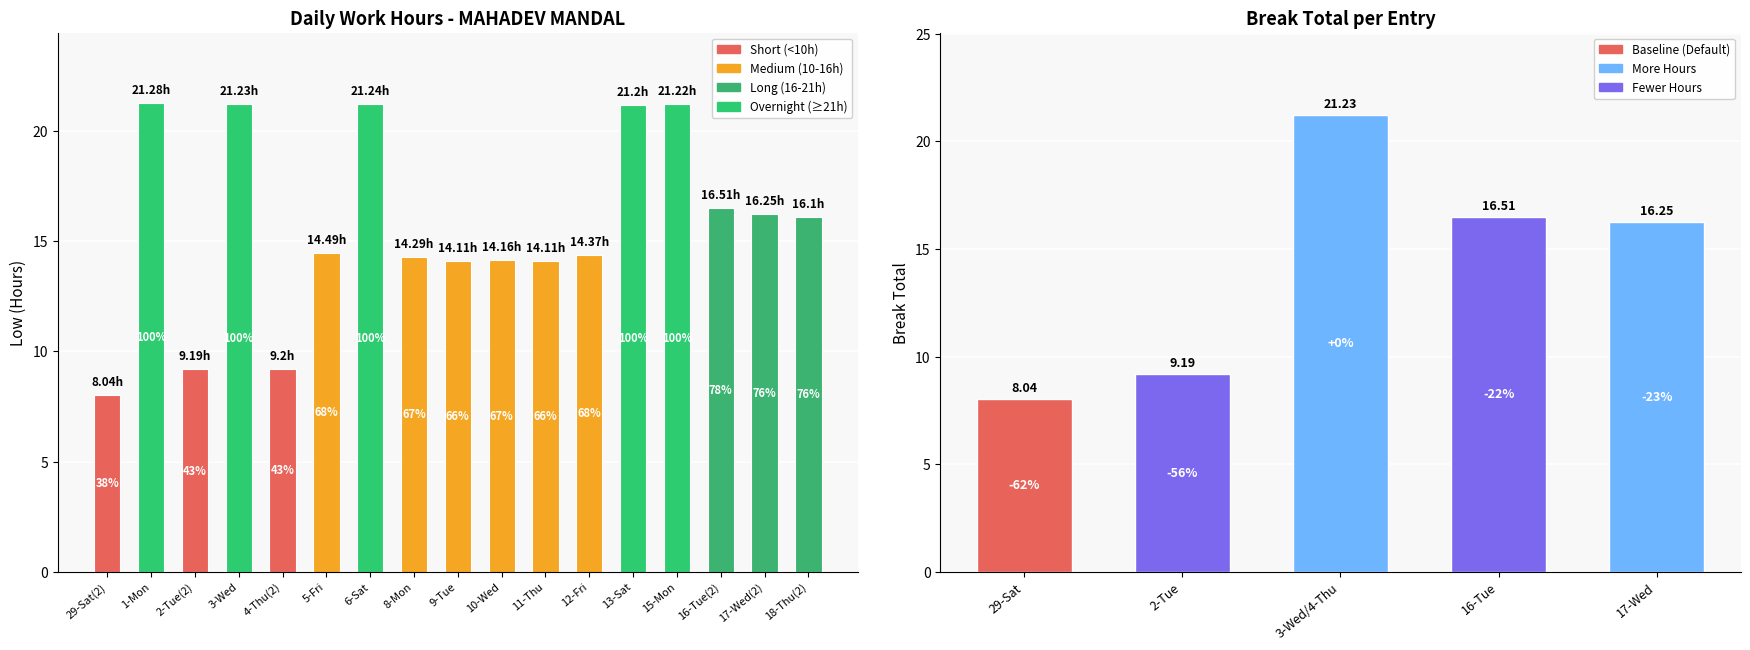

Count the number of data series in this chart.

1